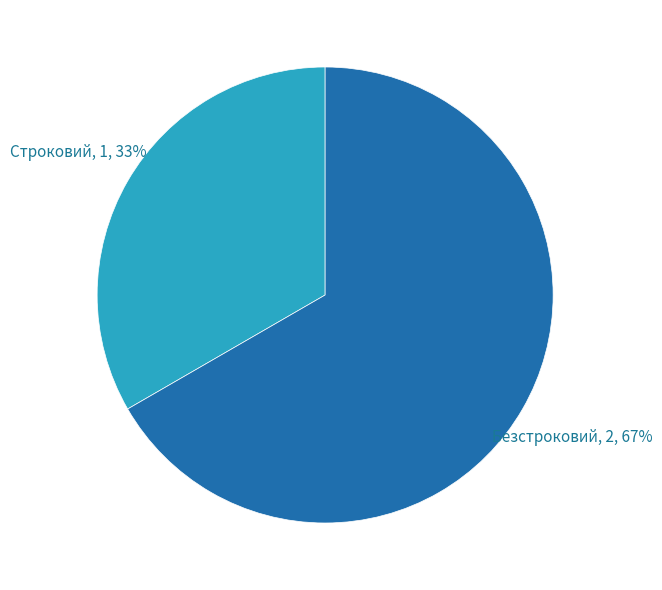

Does Безстроковий account for over 50% of the chart?

Yes